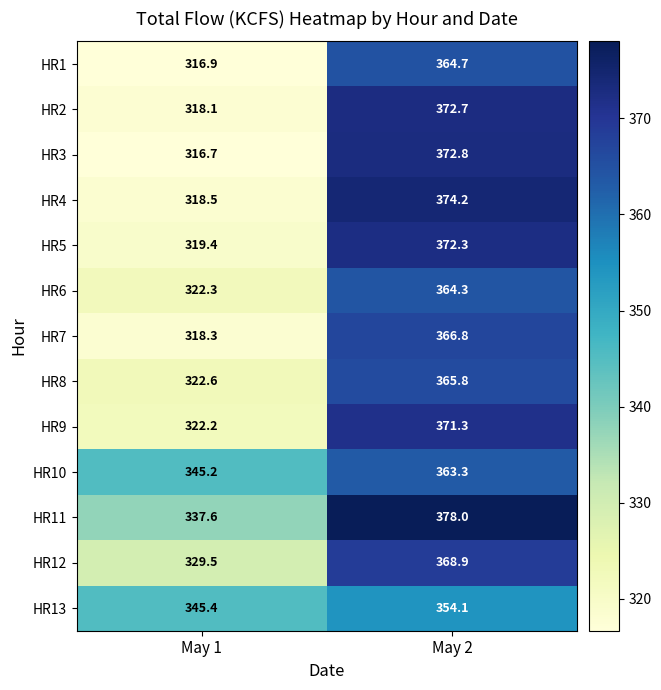

At which category is the sum across all series the highest?

May 2